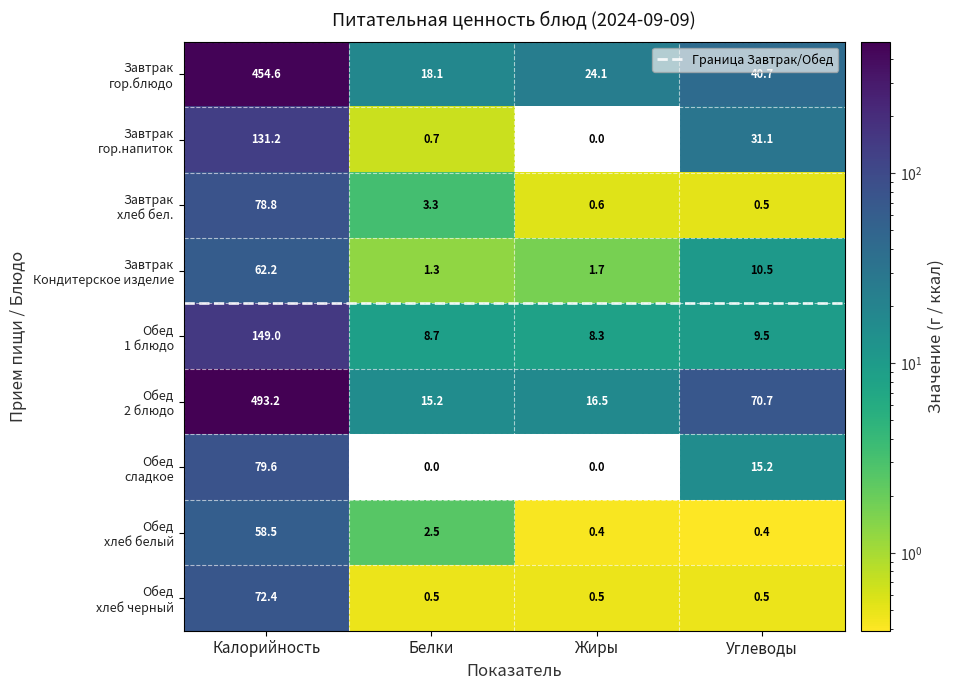

What is the total value across all series at Углеводы?

179.1